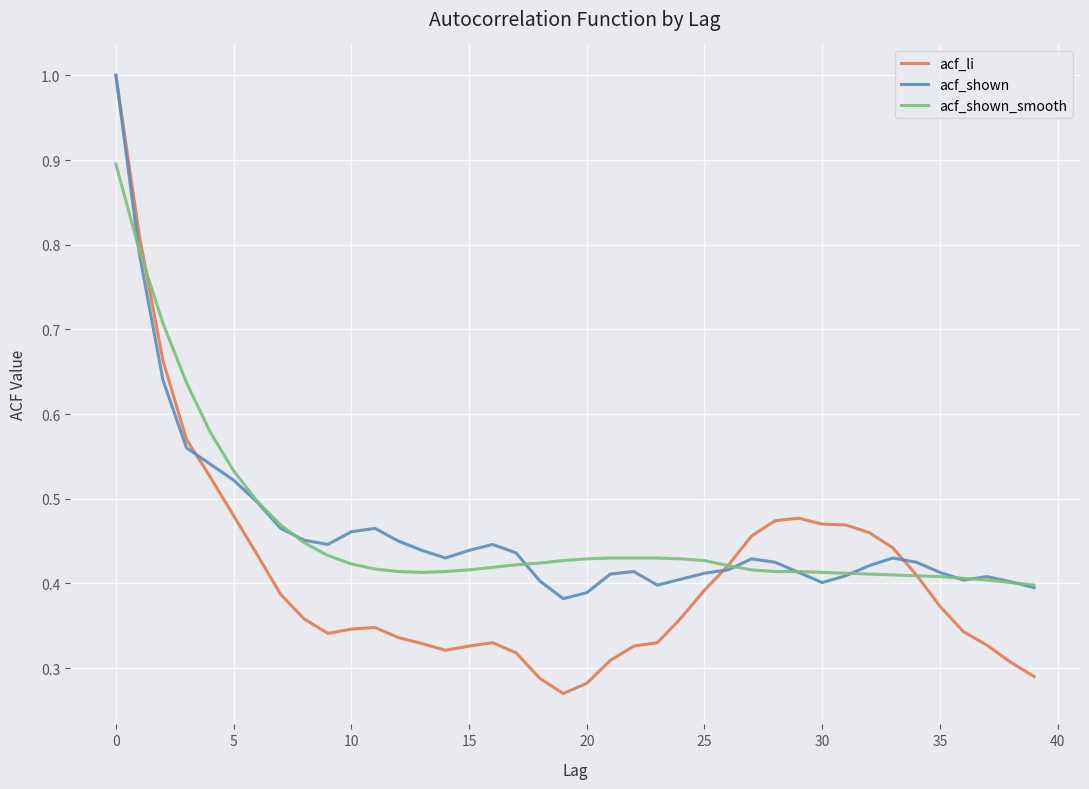

What is the maximum value for acf_li?

1.0